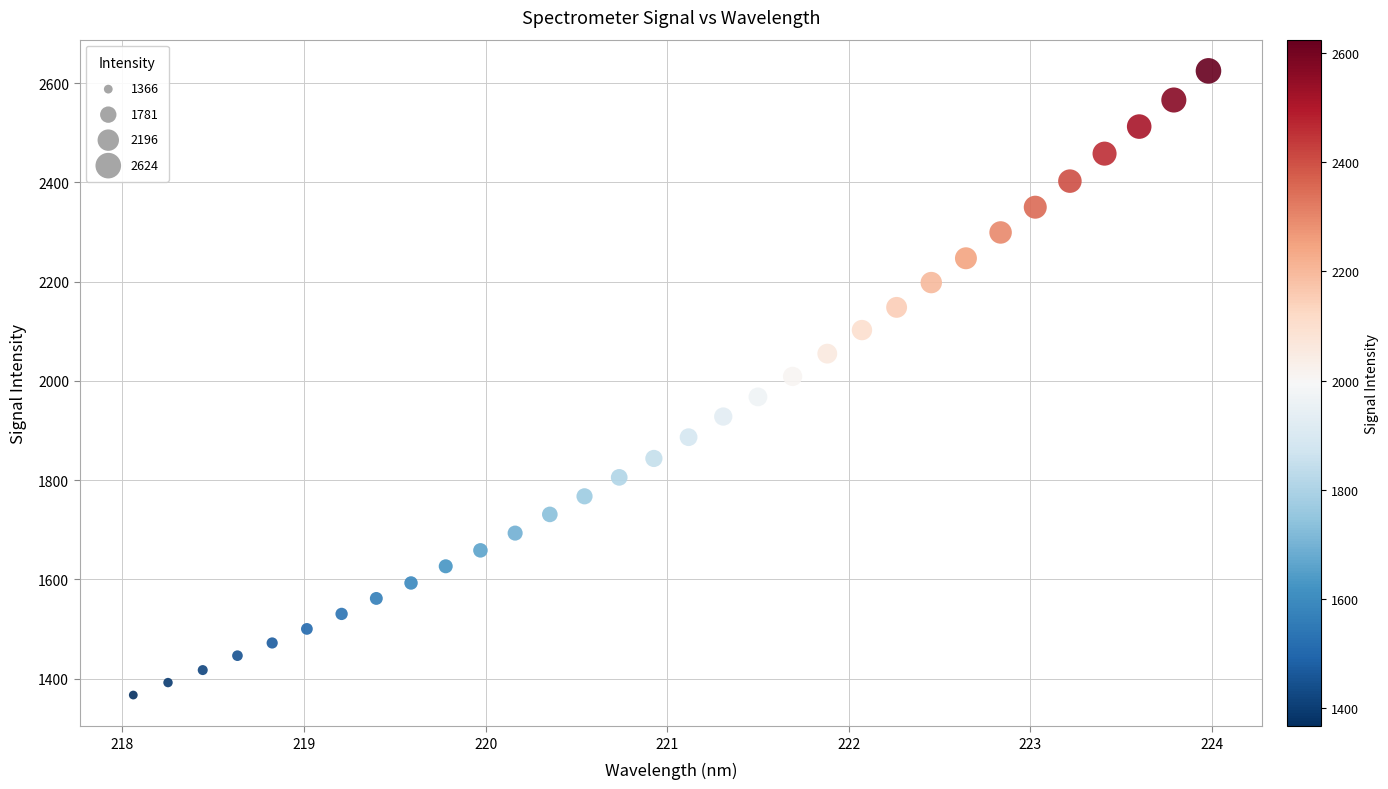

What is the range of Y values (max minus min)?

1257.7